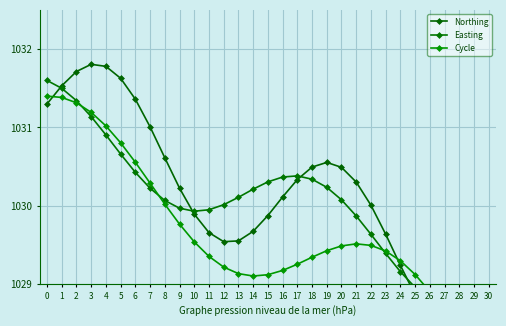

At 1, list the series in order from largest to smallest.

Northing, Easting, Cycle